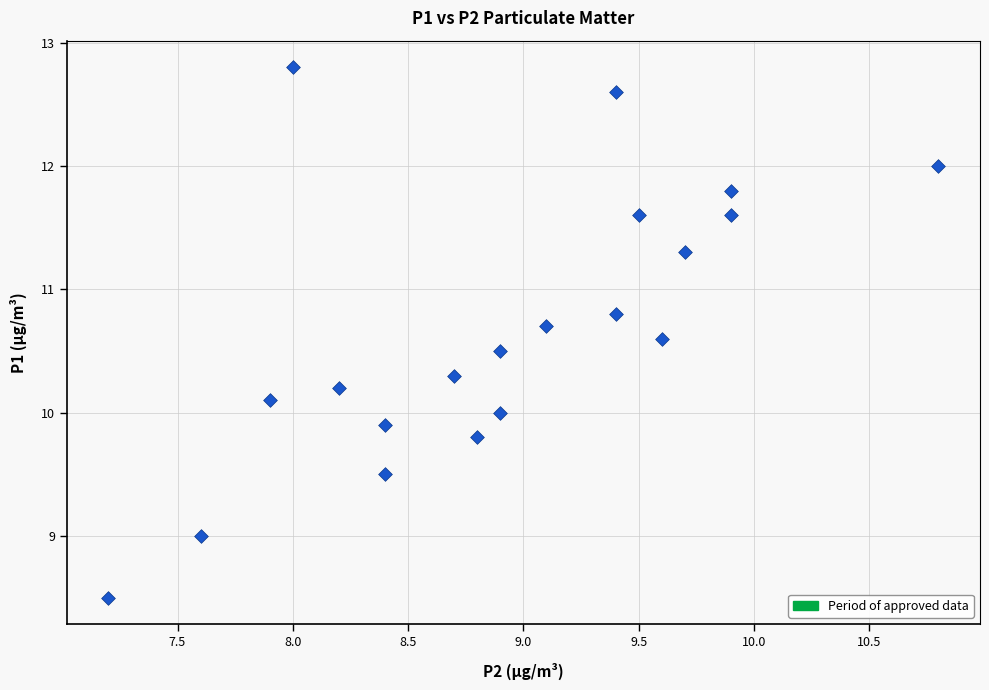

What is the range of X values (max minus min)?

3.6